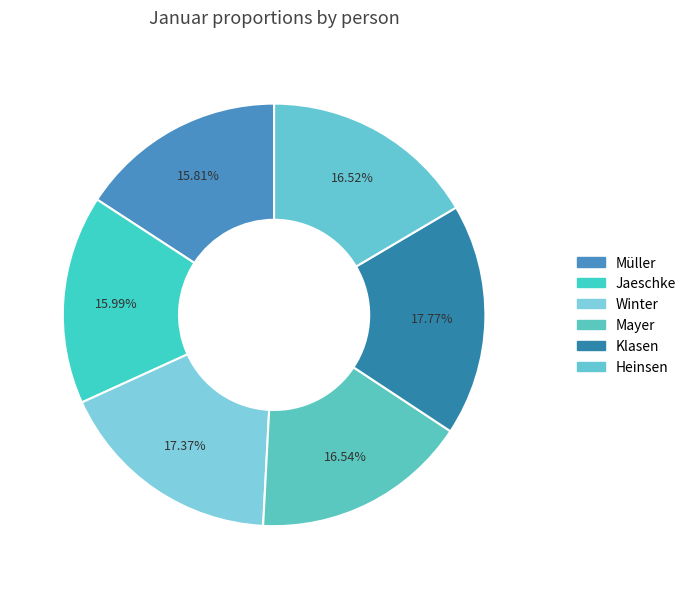

Rank the categories by value from lowest to highest.

Müller, Jaeschke, Heinsen, Mayer, Winter, Klasen